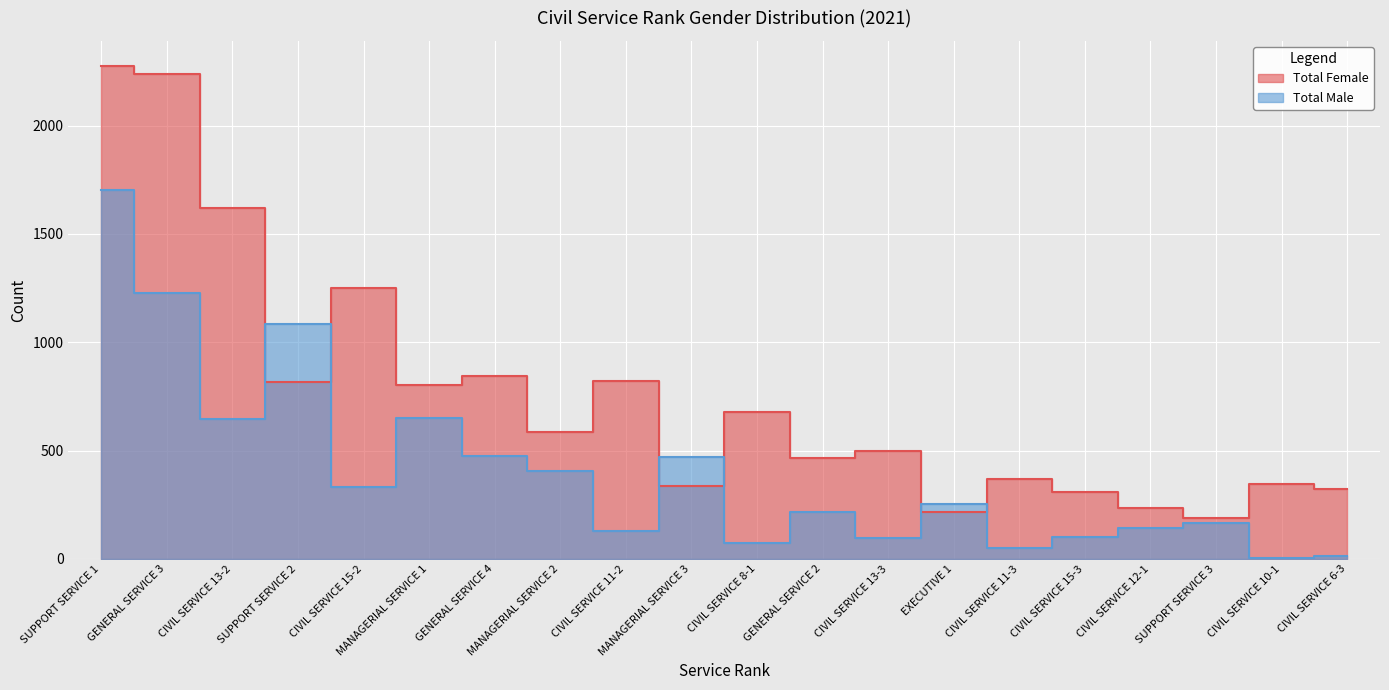

The value of Total Male at MANAGERIAL SERVICE 2 is 725. True or false?

False